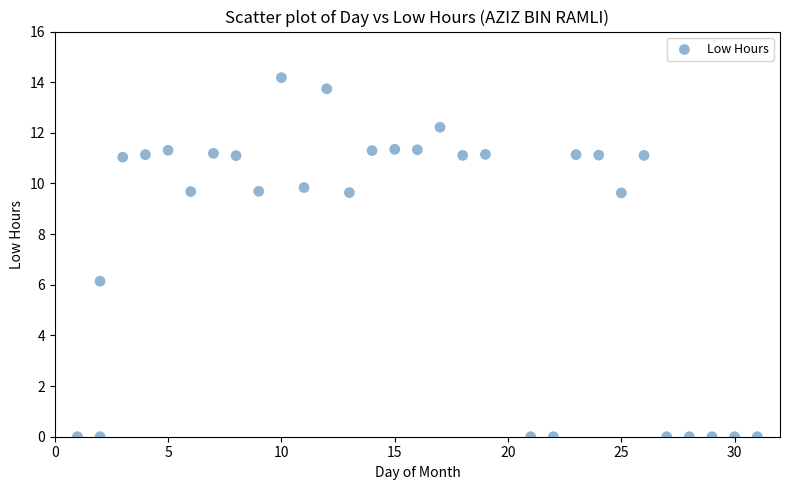

What Y value in the scatter plot is closest to 7?

6.1